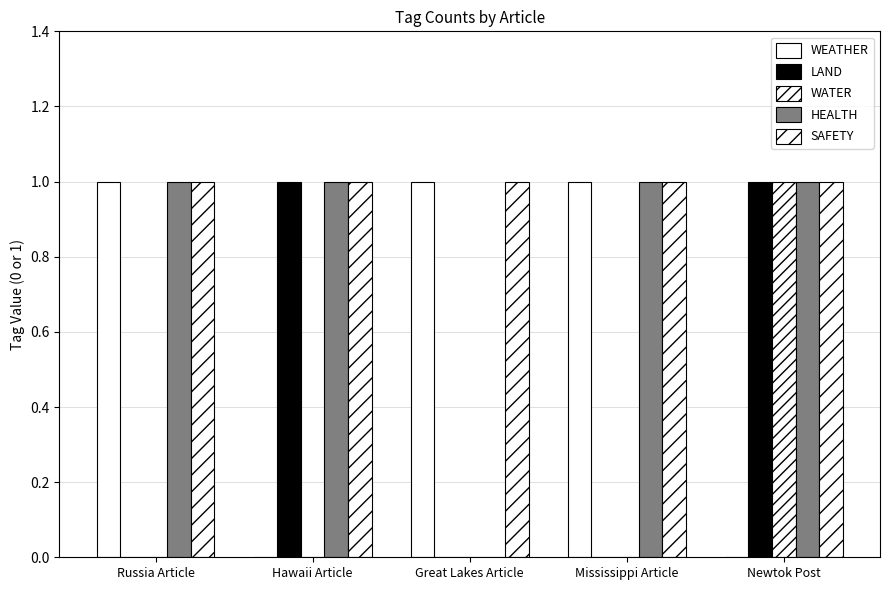

What is the difference between the highest and lowest values at Great Lakes Article?

1